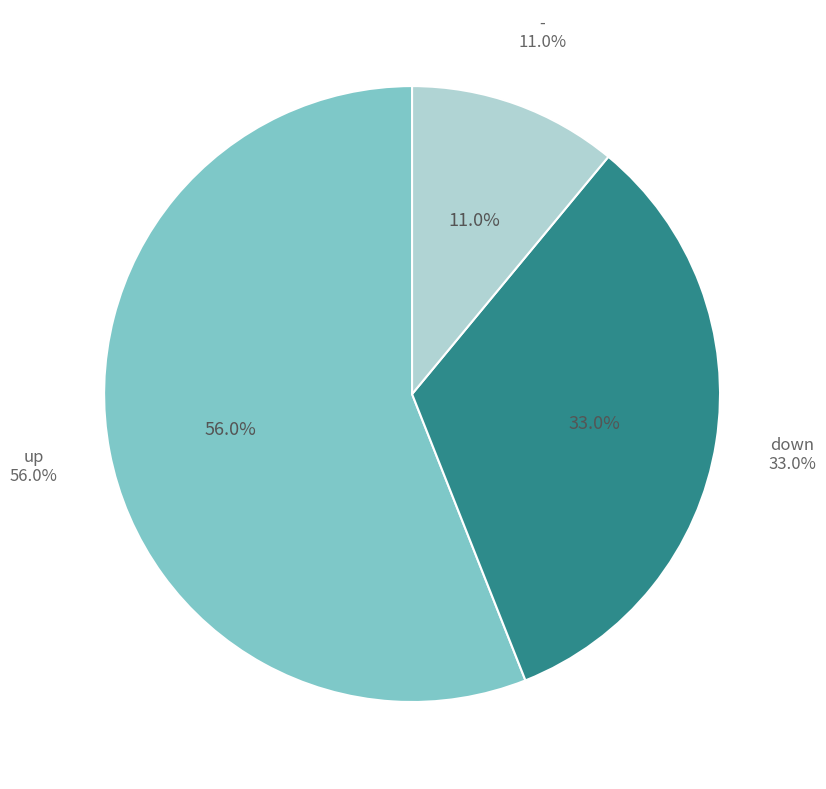

What is the change in value from up to -?

-45